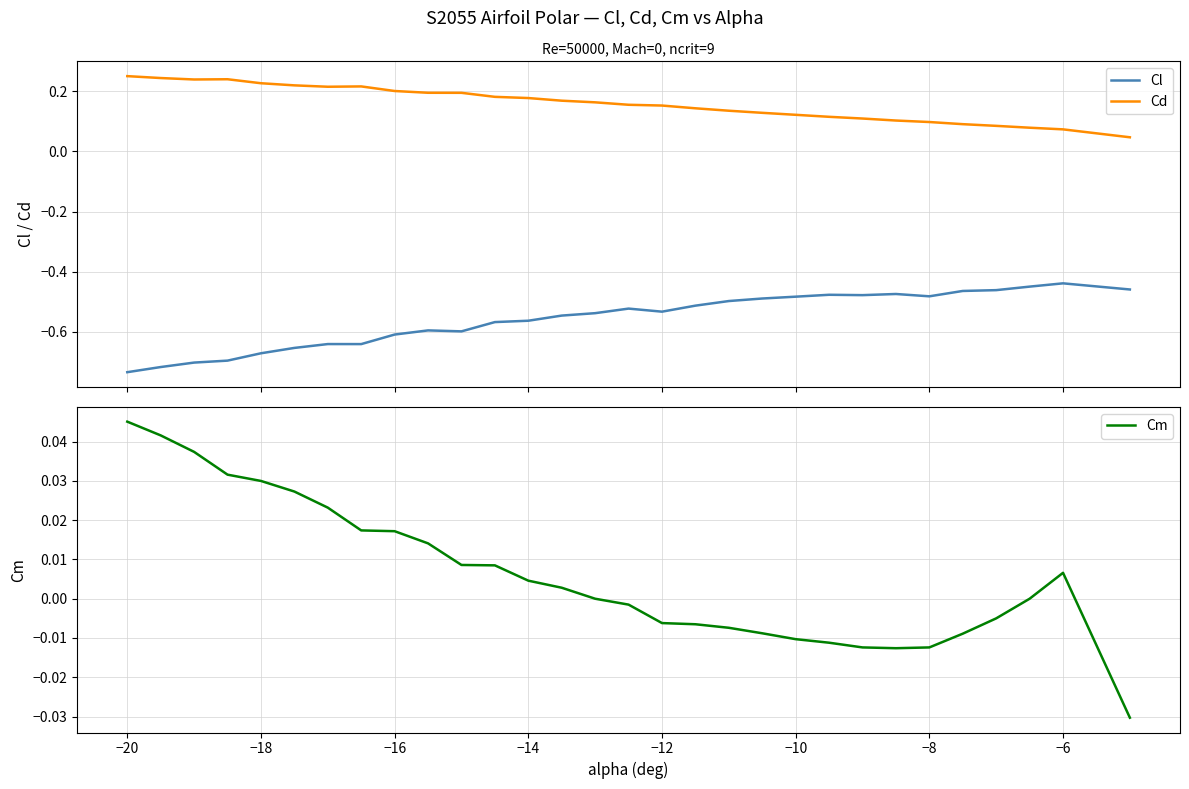

True or false: Cl and Cd cross at least once.

False